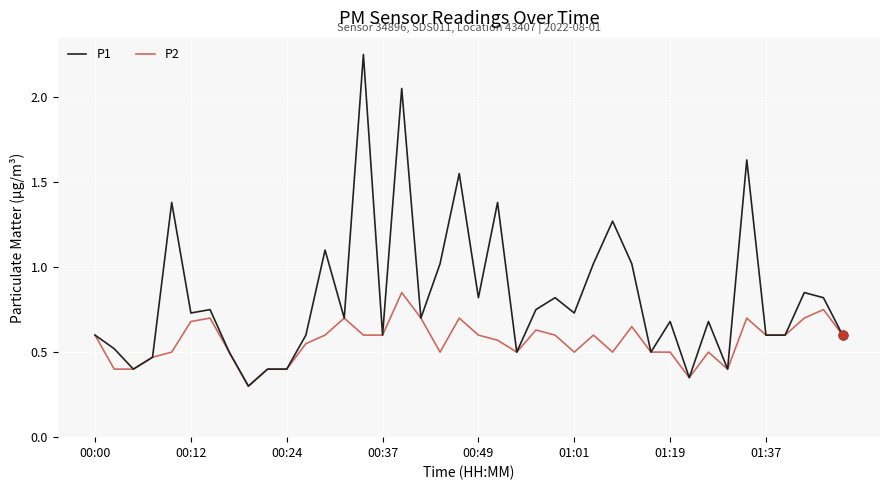

Which series has the largest total across all categories?

P1